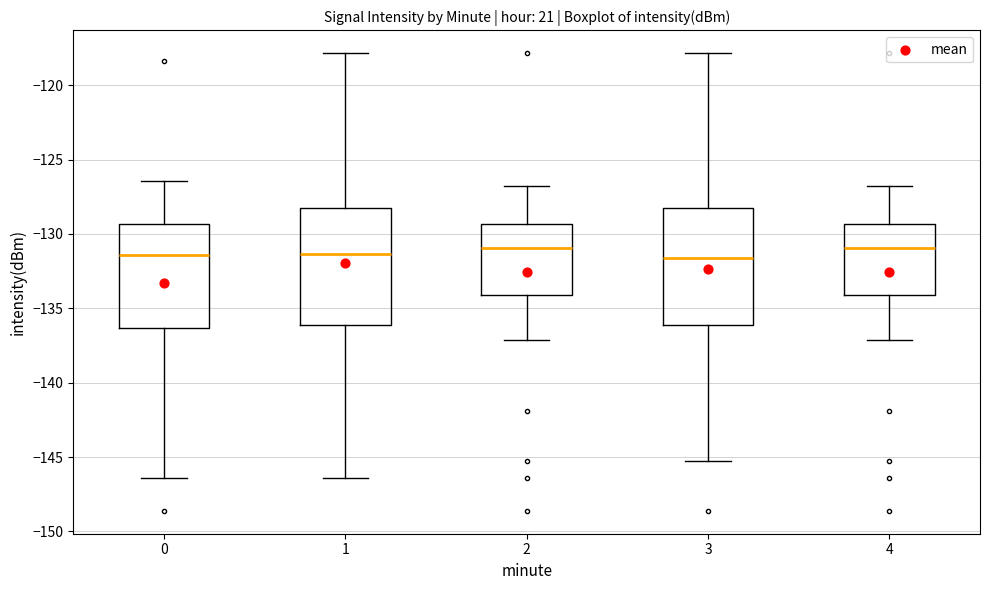

Where is the upper edge of the box at x = 0 on the y-axis? The values are not printed on the chart, so give them approximately, as read against the axis.

-129.5